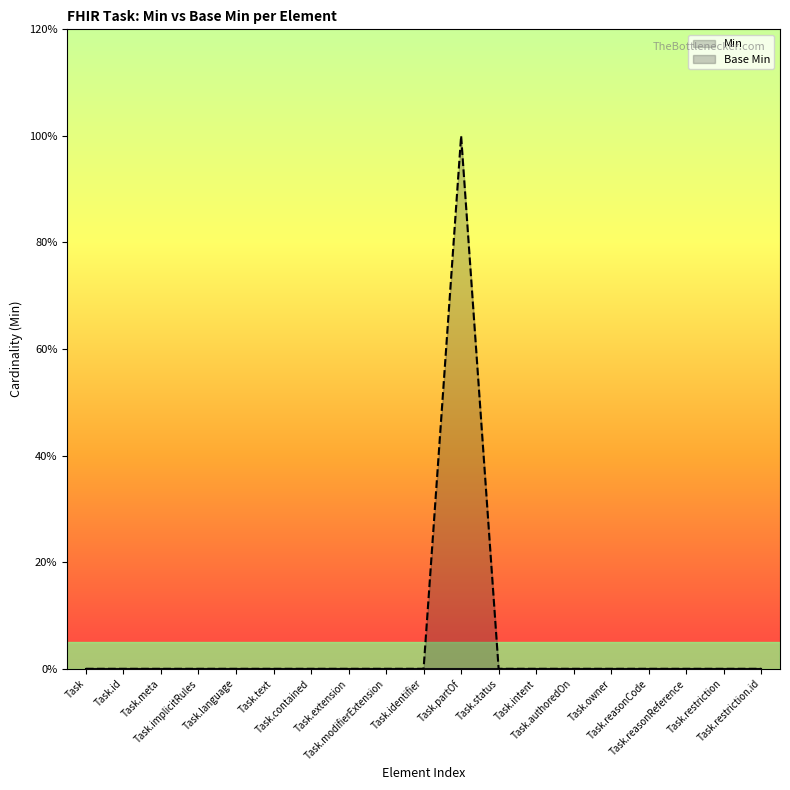

Rank the categories by value from lowest to highest.

Task, Task.id, Task.meta, Task.implicitRules, Task.language, Task.text, Task.contained, Task.extension, Task.modifierExtension, Task.identifier, Task.status, Task.intent, Task.authoredOn, Task.owner, Task.reasonCode, Task.reasonReference, Task.restriction, Task.restriction.id, Task.partOf